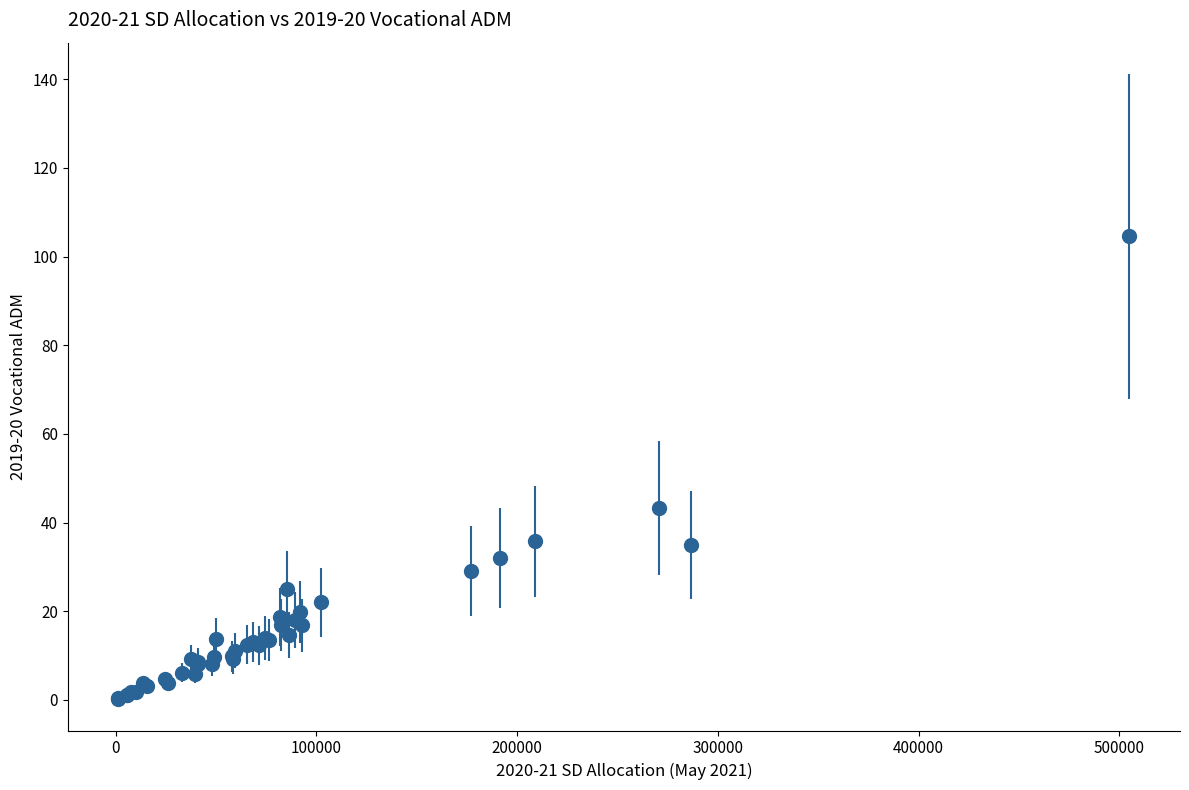

What Y value in the scatter plot is closest to 52?

43.2